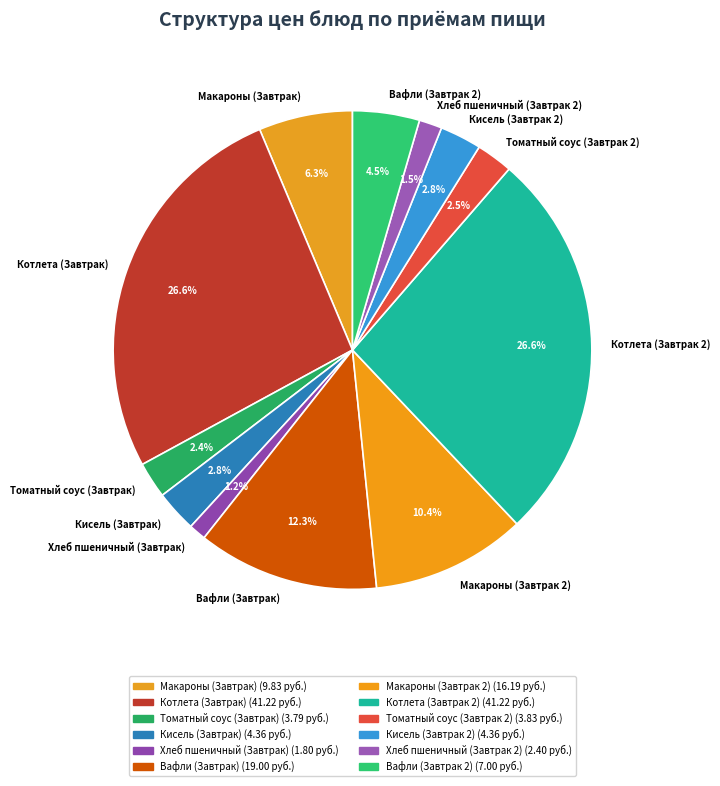

What percentage do Котлета (Завтрак) and Томатный соус (Завтрак) together represent?

29.0%